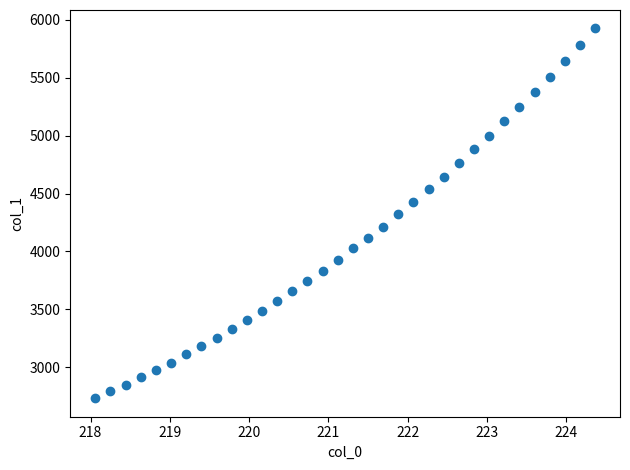

What is the range of Y values (max minus min)?

3192.3